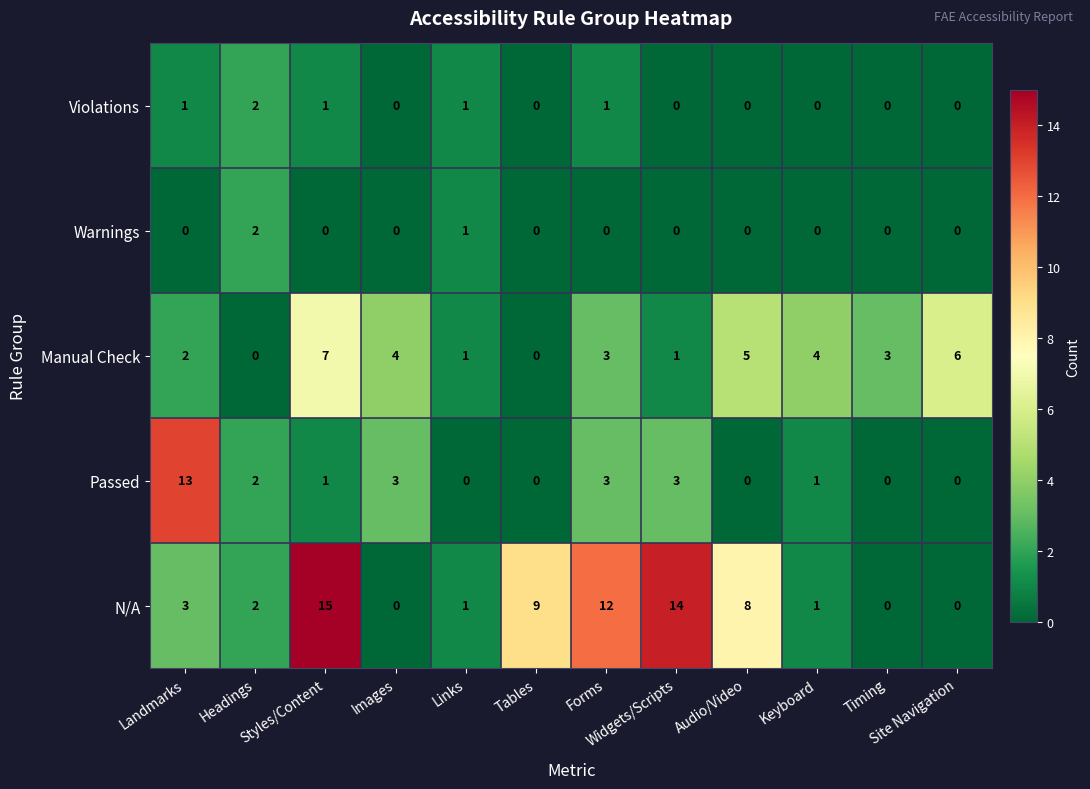

What is the difference between the maximum and minimum values in the Passed series?

13